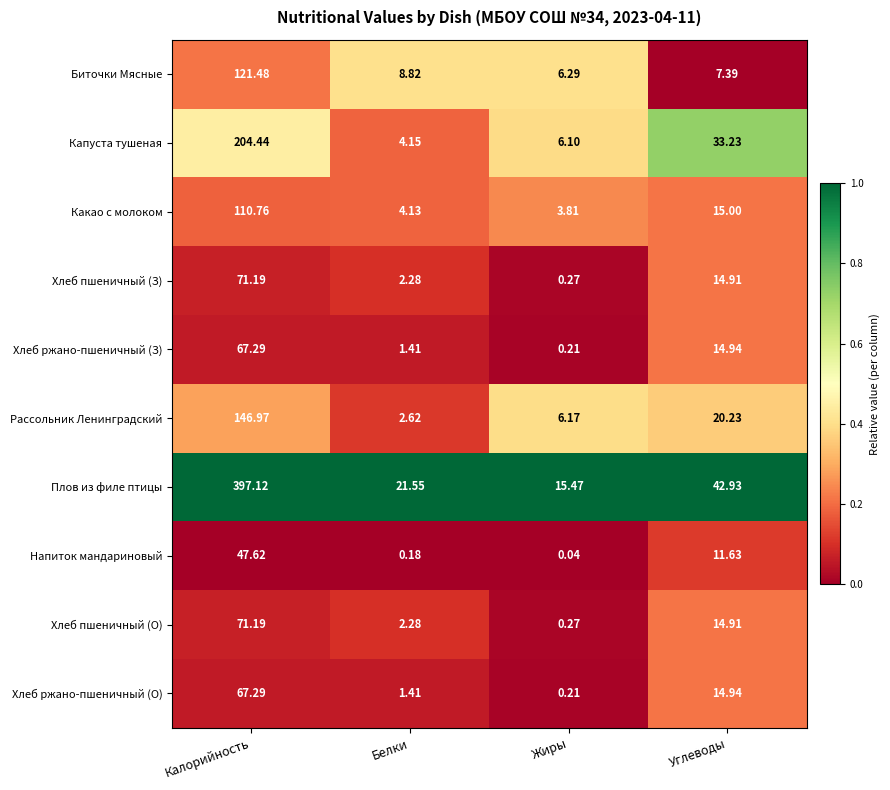

Which category has the lowest value in the Плов из филе птицы series?

Жиры